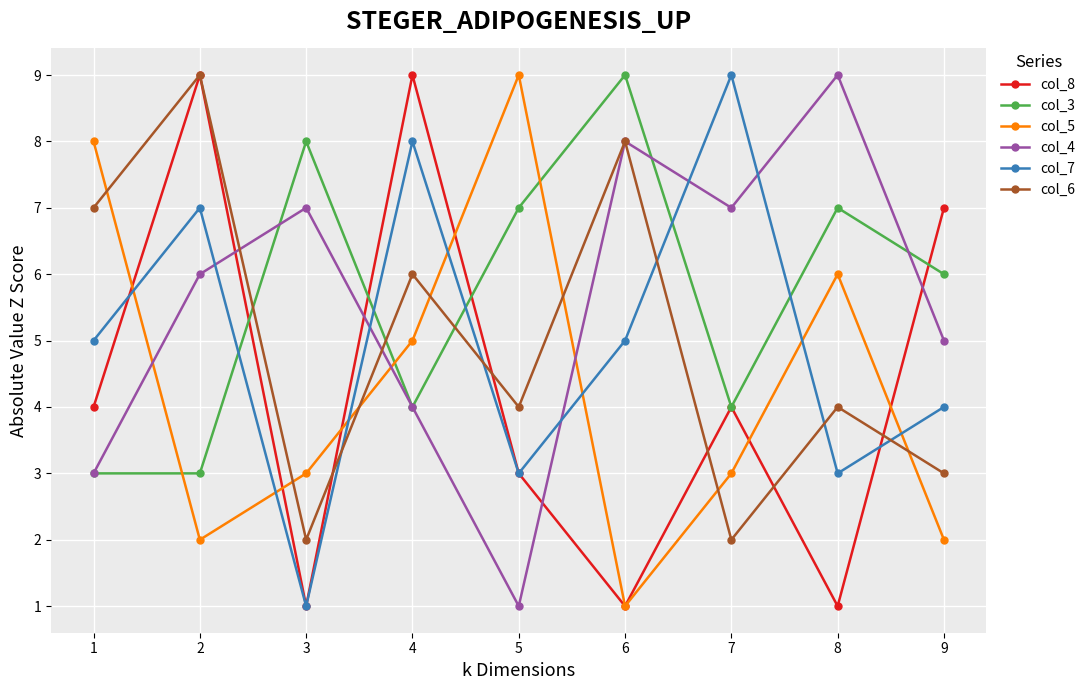

At which label does col_4 reach its peak?

8